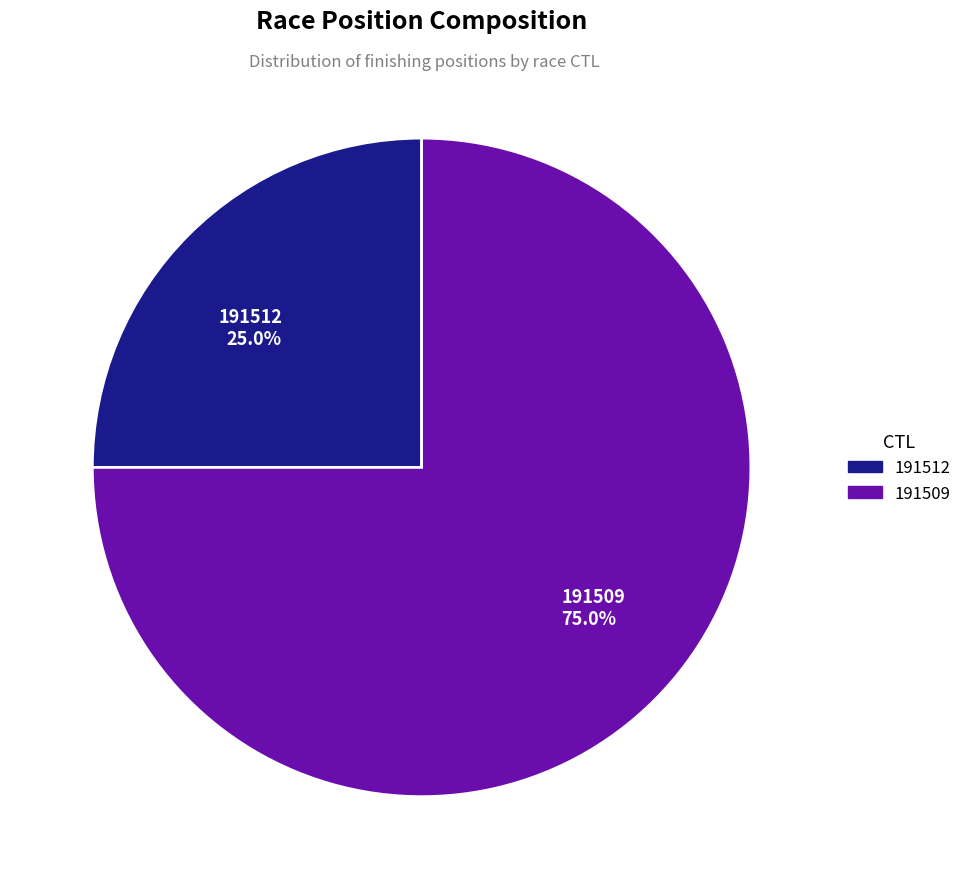

True or false: 191509 accounts for 75% of the total.

True